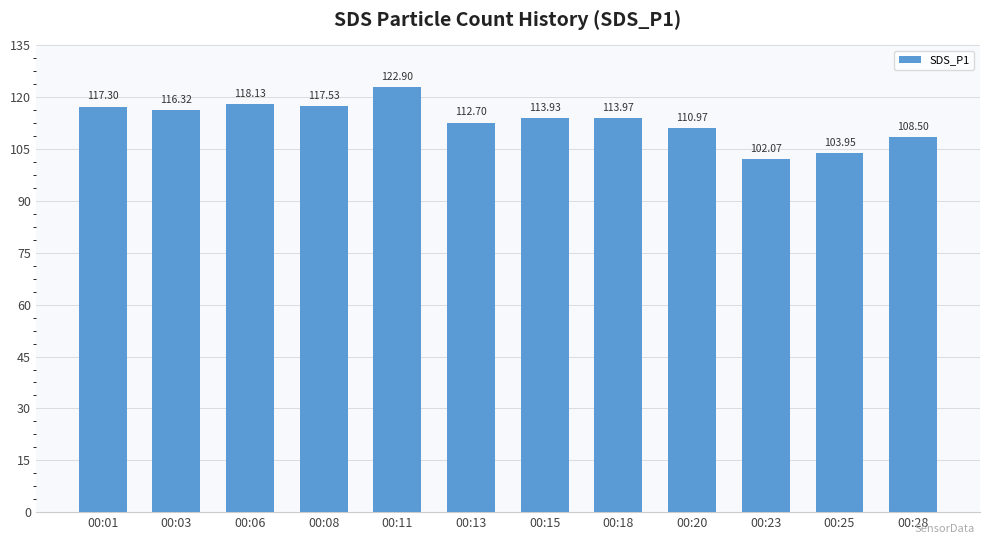

True or false: the data shows 40.6 at 00:15.

False